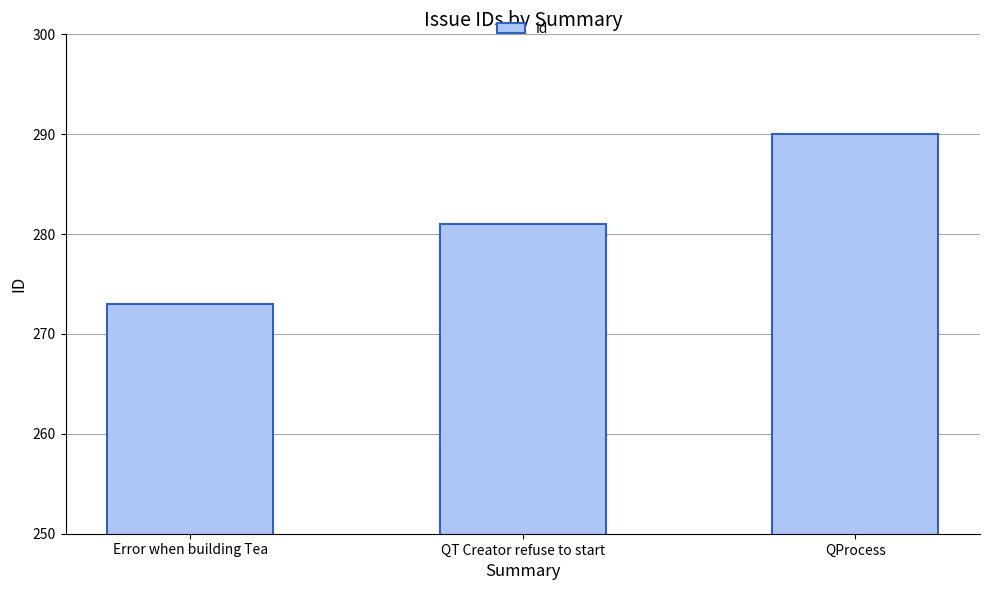

What is the value of the 3rd bar from the left?

290